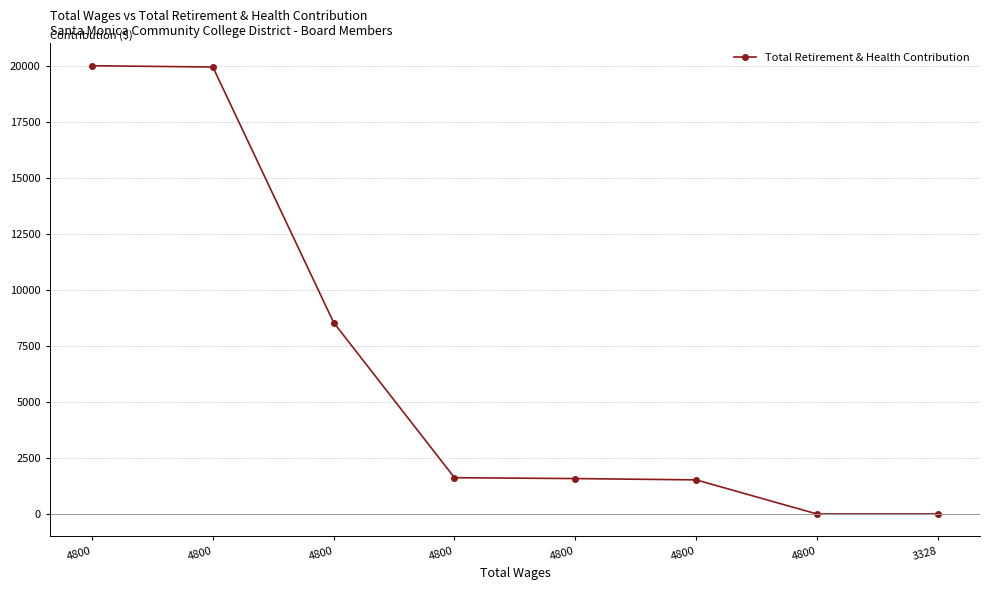

Rank the categories by value from lowest to highest.

4800, 3328, 4800, 4800, 4800, 4800, 4800, 4800